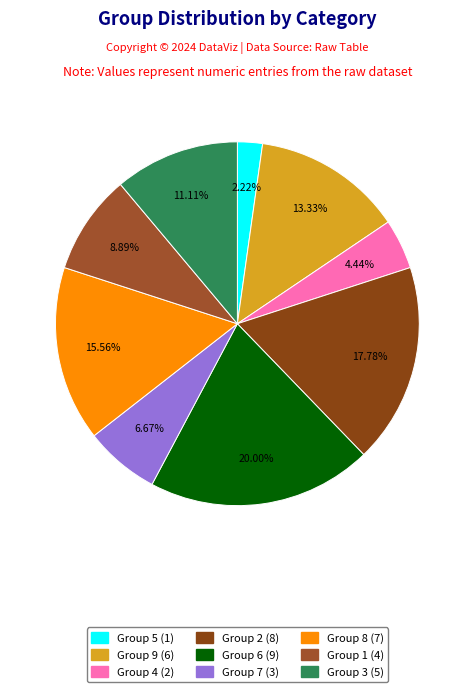

Count the number of slices in the pie.

9